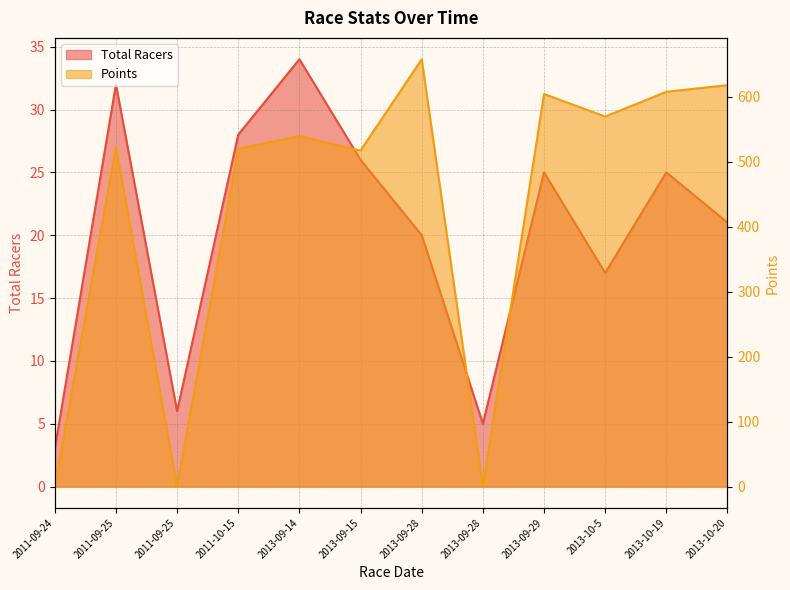

What is the total value across all series at 2013-10-5?

586.4